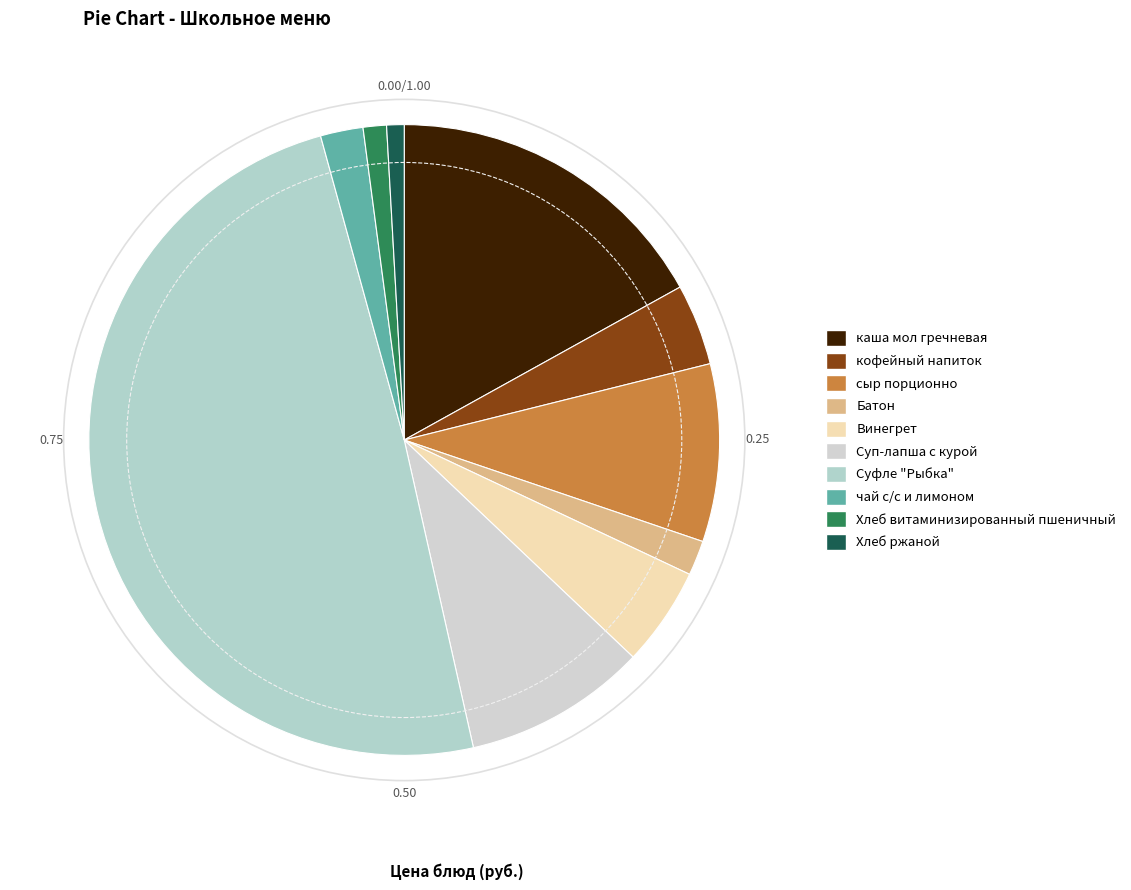

How many slices are in this pie chart?

10